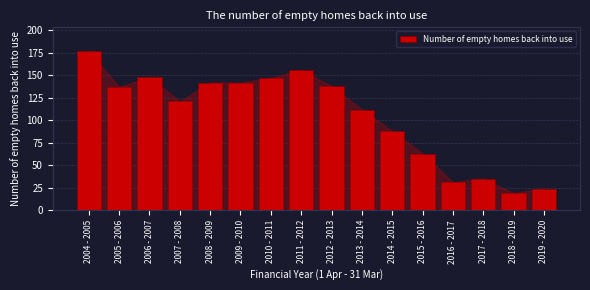

Reading right to left, list all the values displayed in this chart.

24	19	35	31	63	88	112	138	156	147	142	142	121	148	137	177